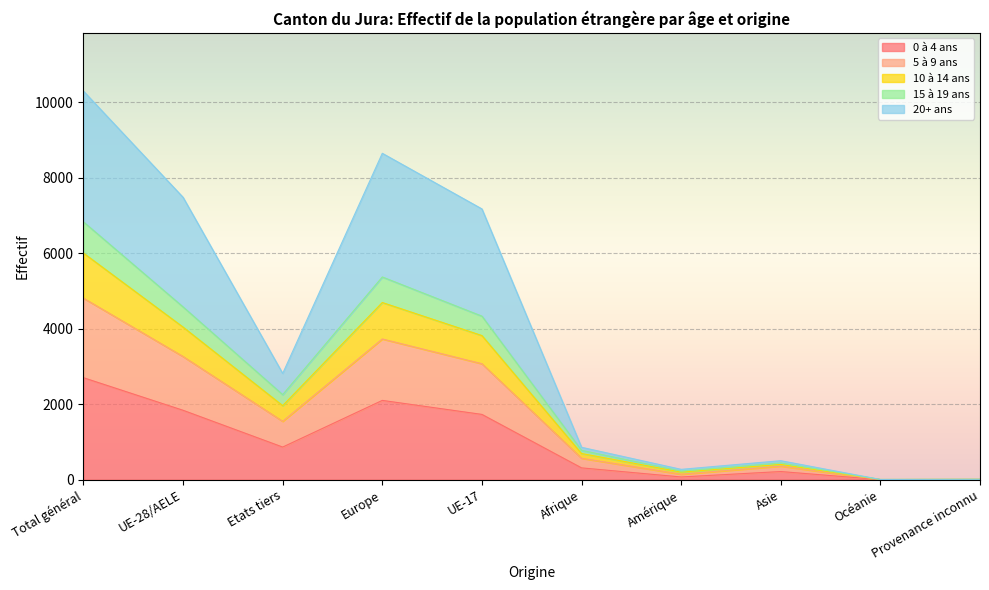

True or false: 5 à 9 ans has a value of 9 at Provenance inconnu.

True